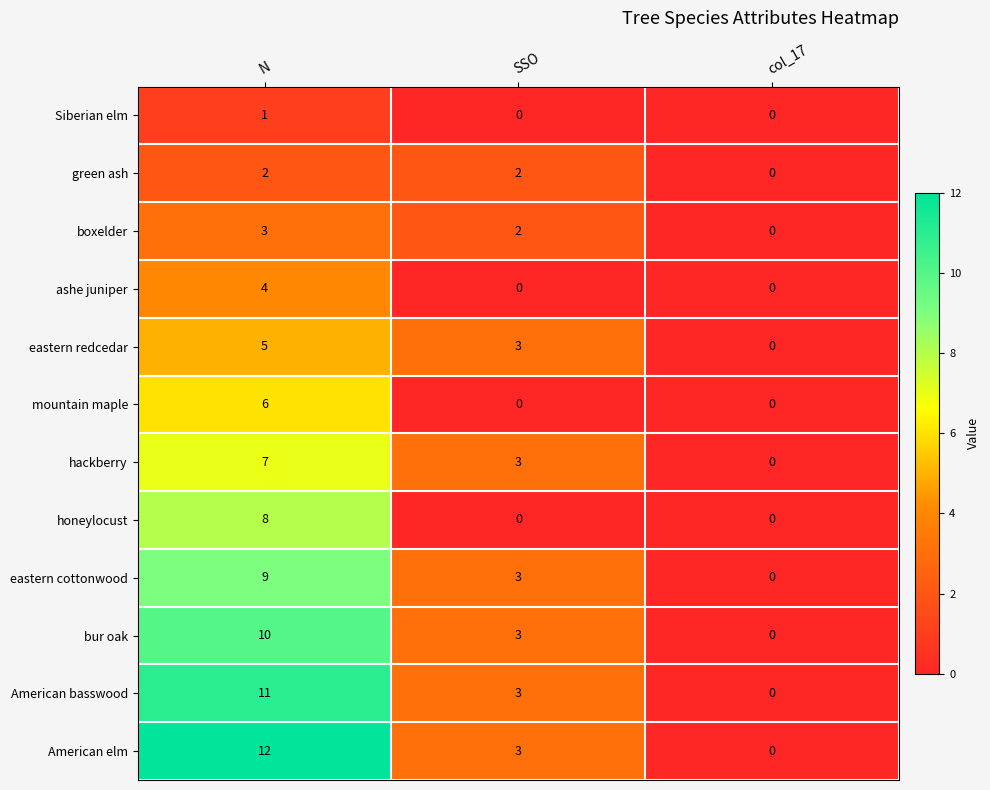

What is the difference between the maximum and second lowest values in the mountain maple series?

6